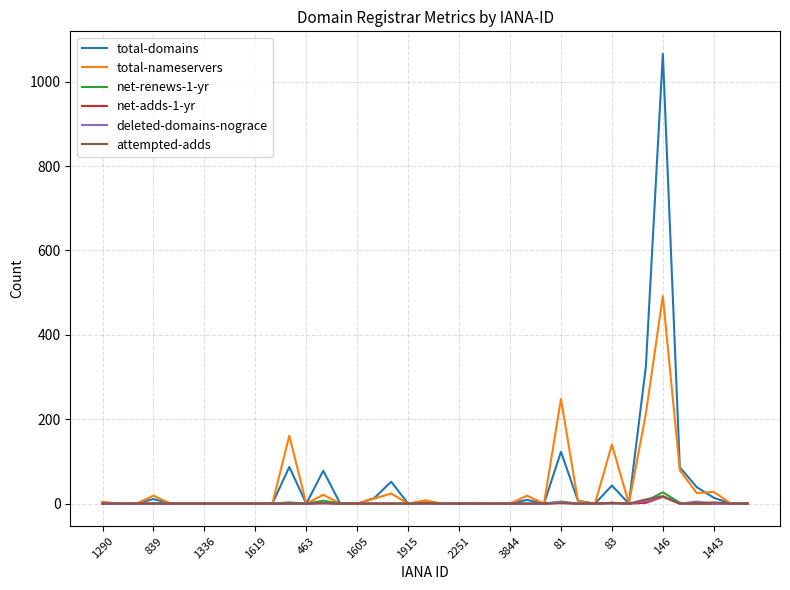

What is the highest value of the total-domains series?

1066